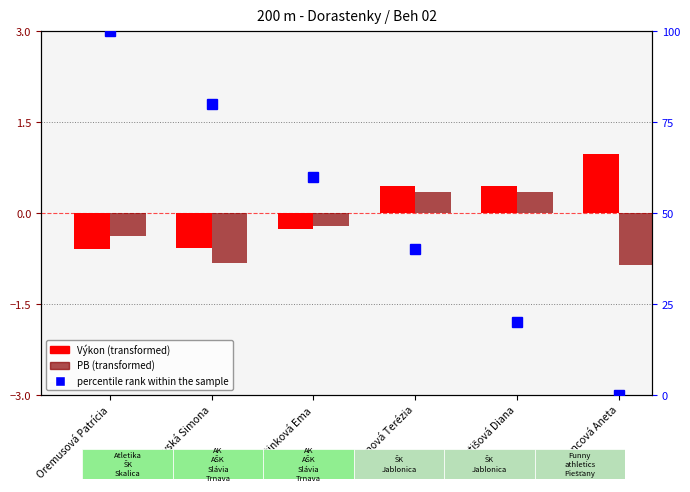

The percentile rank within the sample series shows 80.0 at Lelovská Simona. True or false?

True